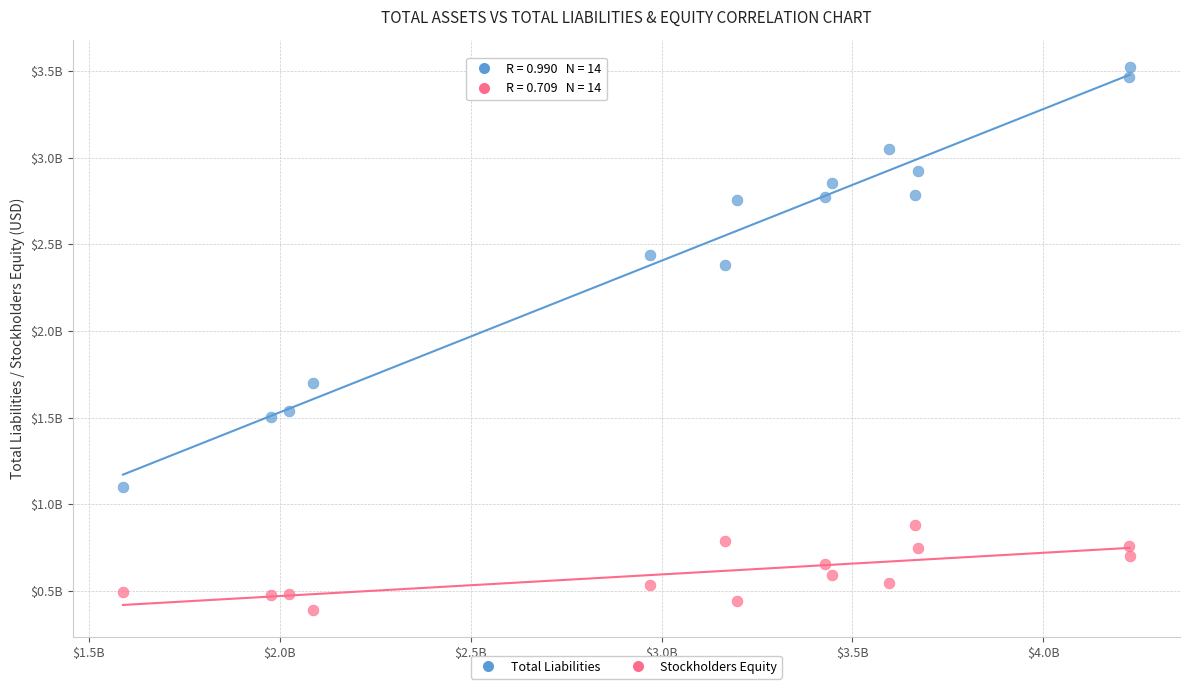

Which series contains the lowest Y value?

Stockholders Equity